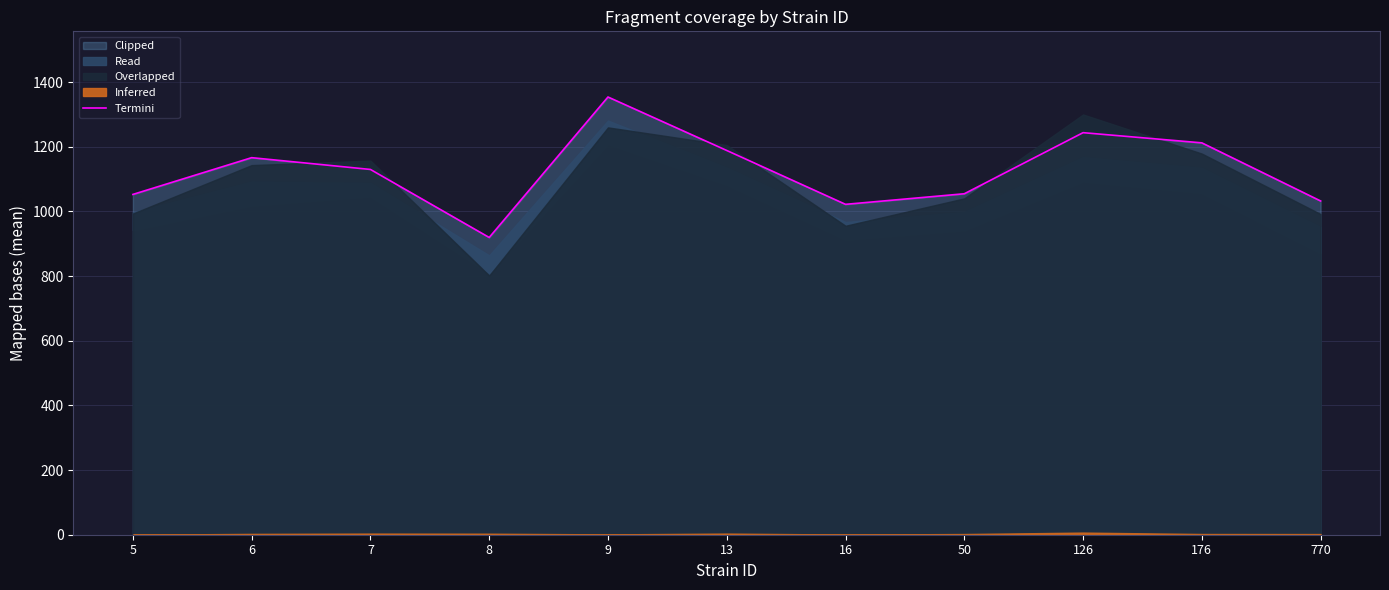

What is the maximum value shown in the chart?

1354.2